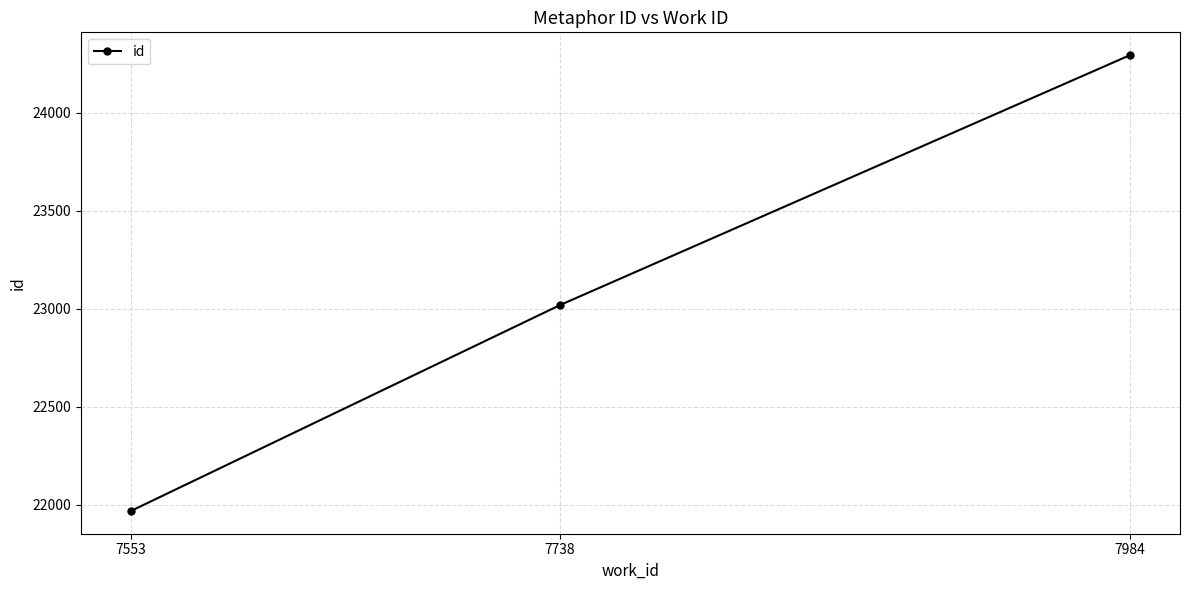

Which label corresponds to the largest value in the chart?

7984